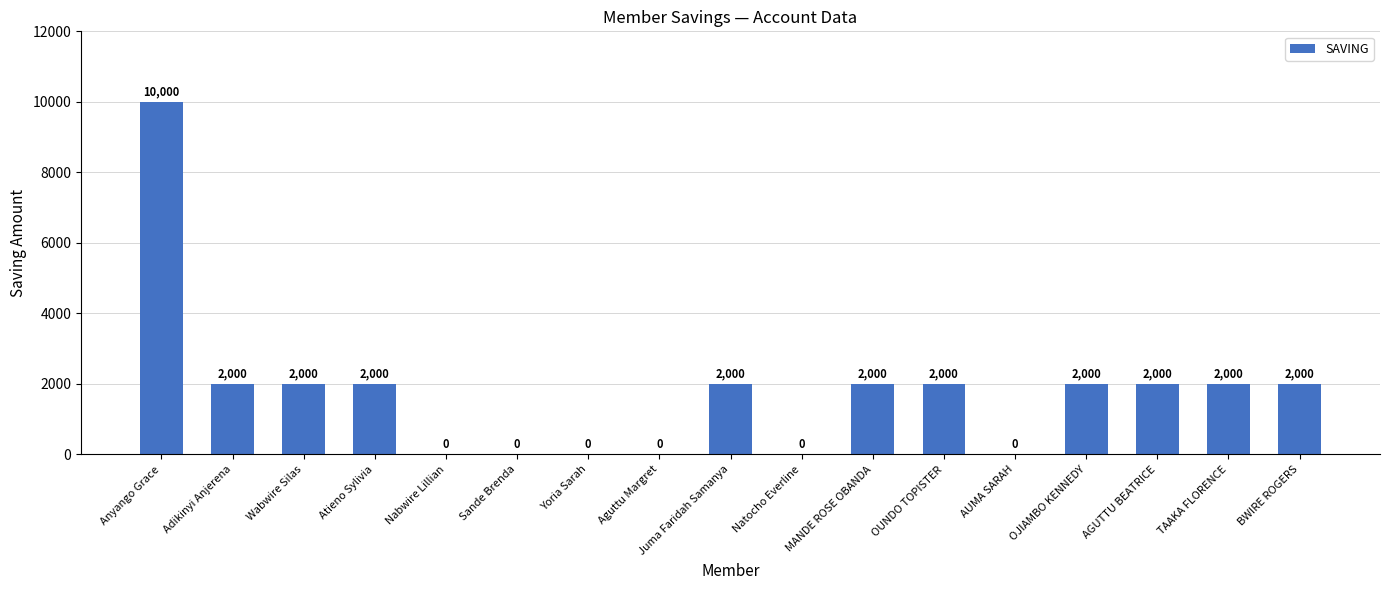

What is the sum of the values at Yoria Sarah and Atieno Sylivia?

2000